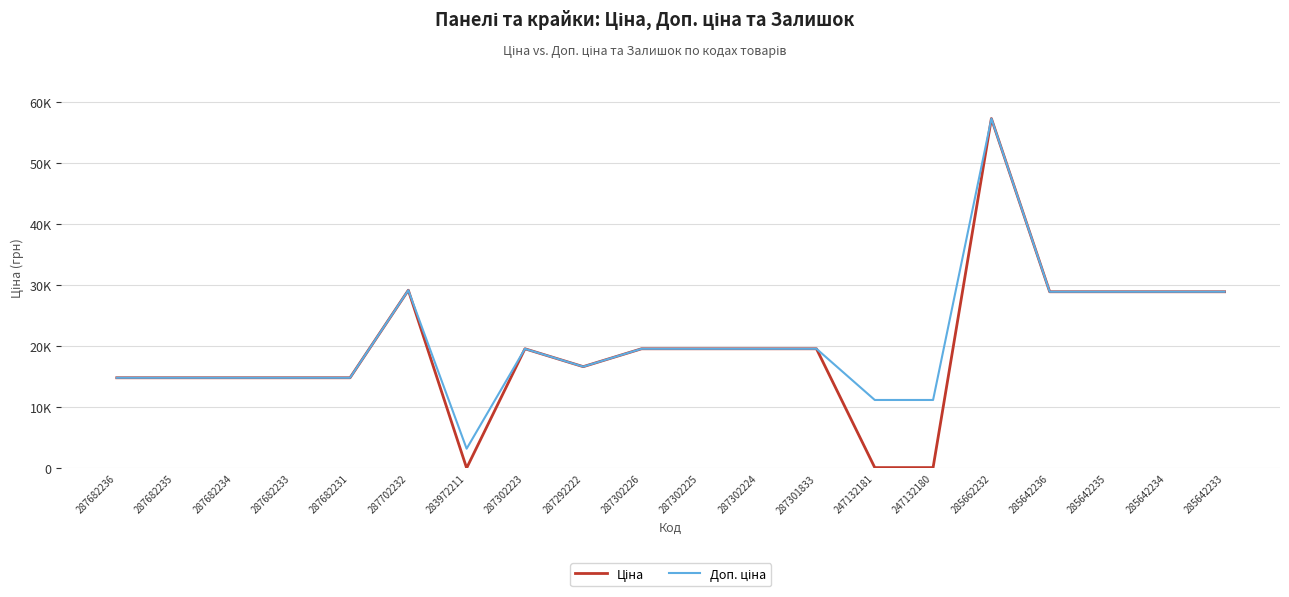

Does the chart have visible grid lines?

Yes